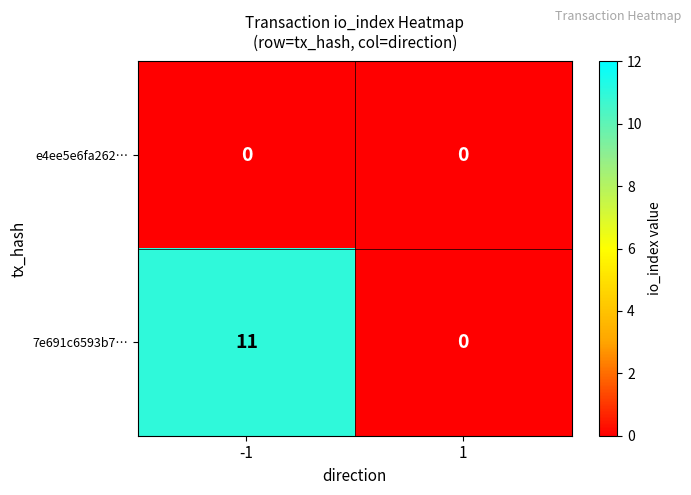

How many categories are shown in the chart?

2